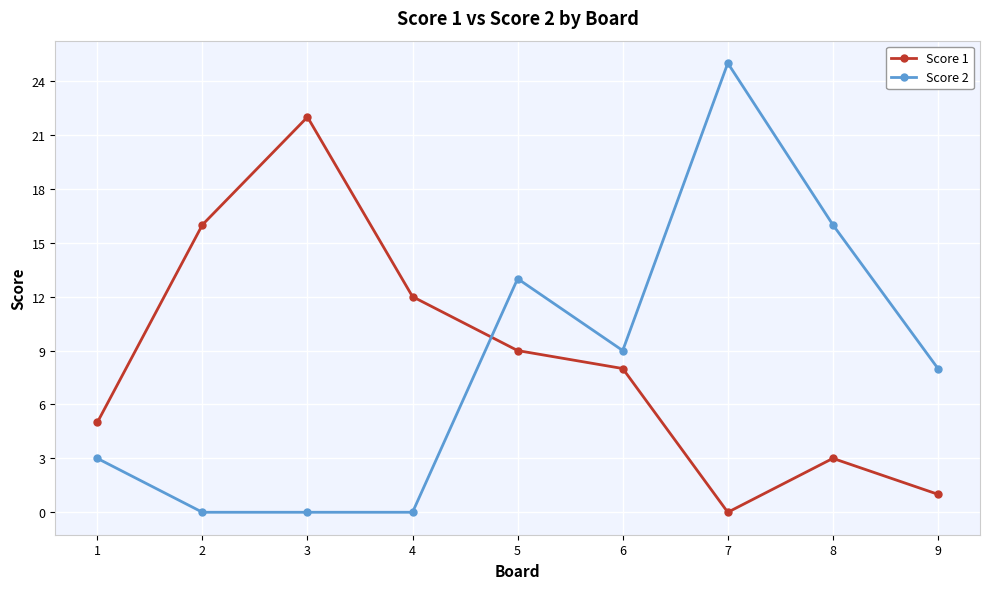

After their last crossing, which series has the higher values: Score 1 or Score 2?

Score 2